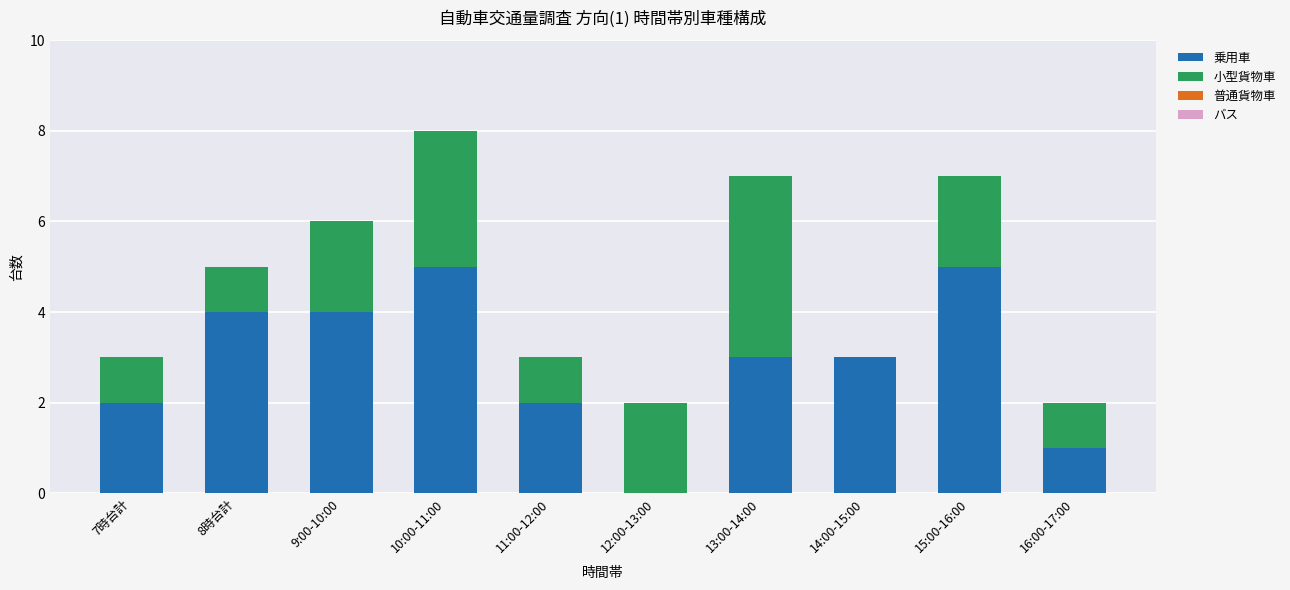

At which category is the sum across all series the highest?

10:00-11:00